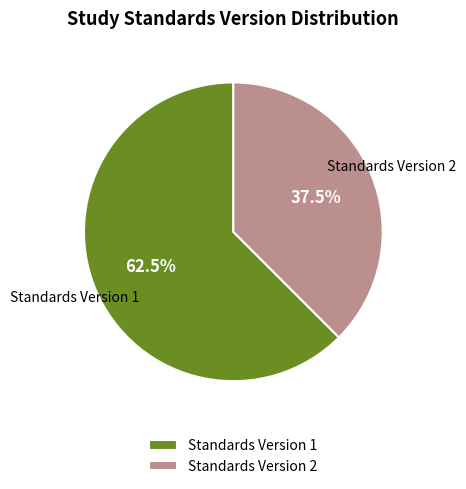

What percentage is NOT represented by Standards Version 2?

62.5%